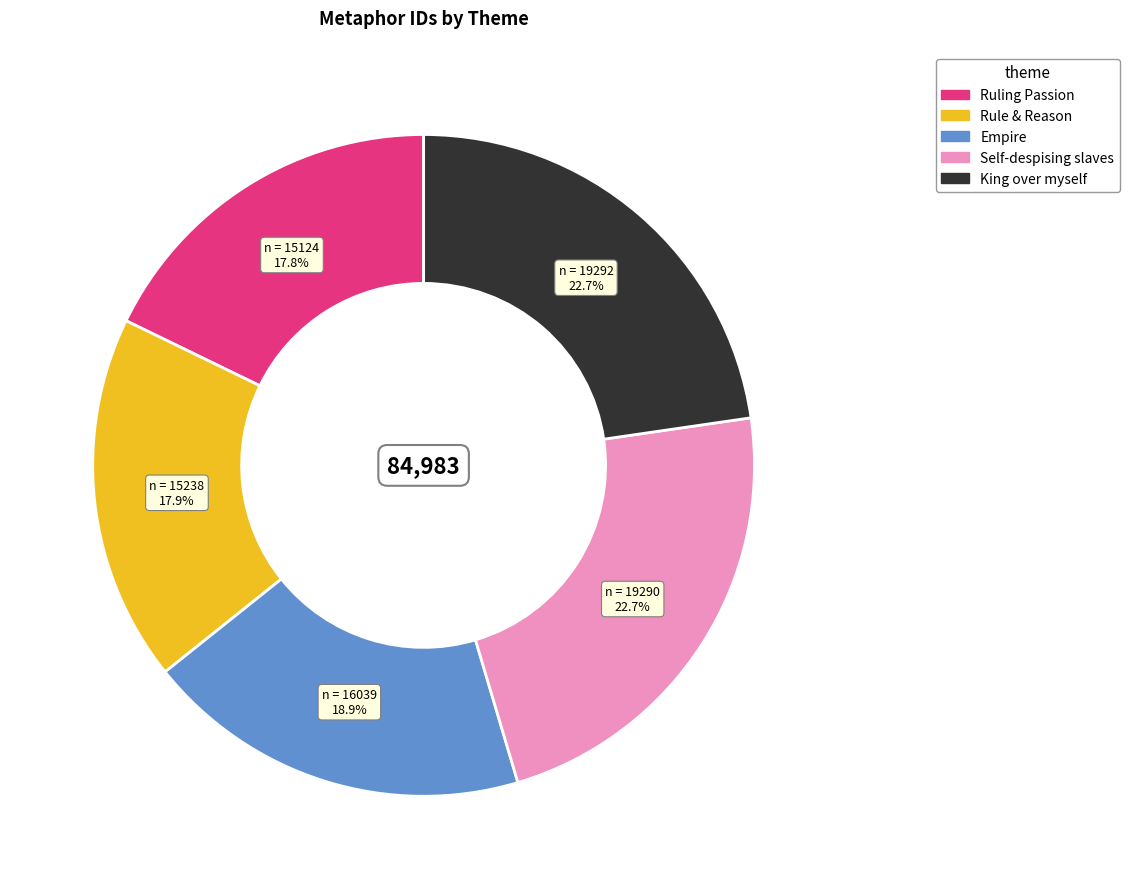

Is it true that Empire is 19% of the pie?

True